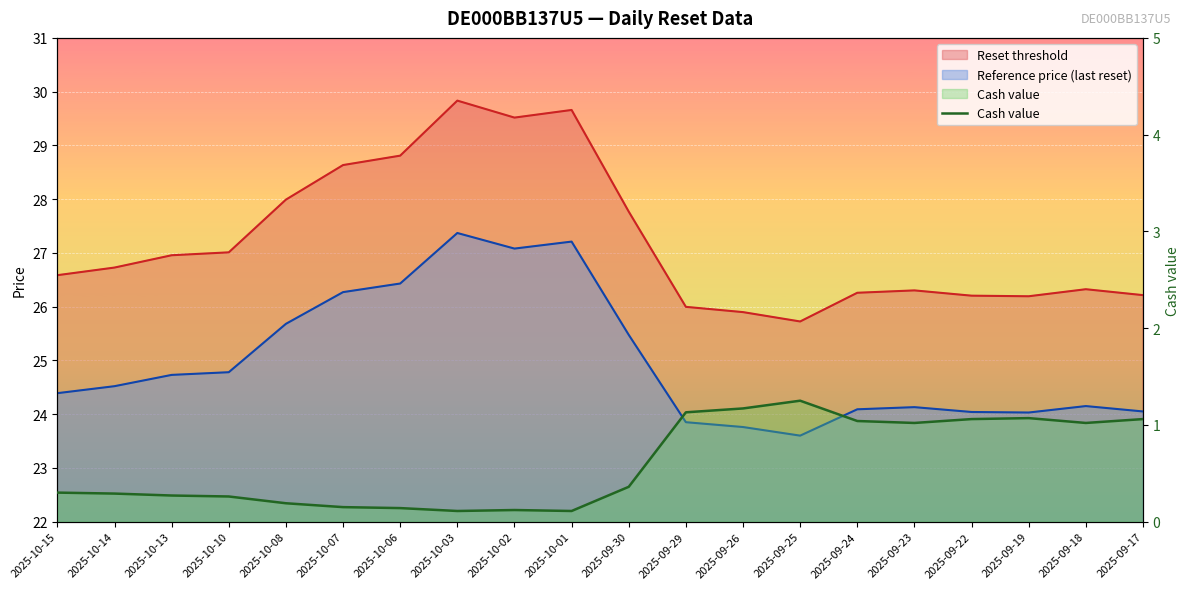

What is the minimum value shown in the chart?

0.1